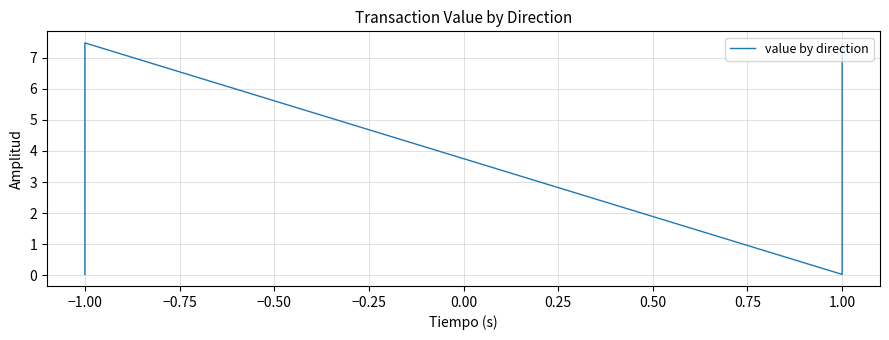

What is the difference between the maximum and minimum values?

7.4